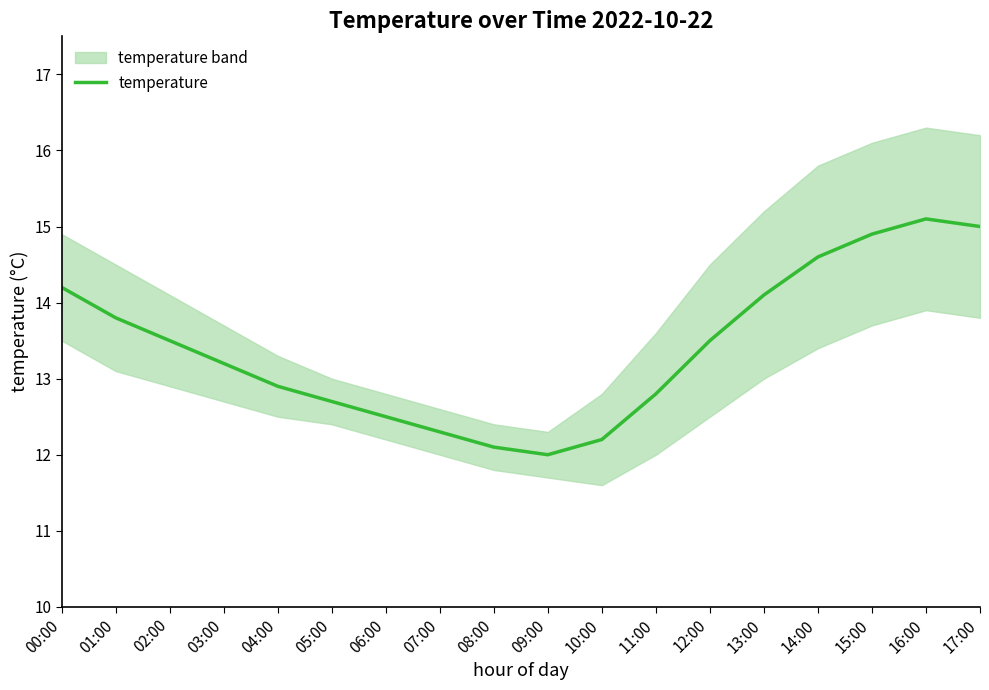

Rank the categories by value from lowest to highest.

09:00, 08:00, 10:00, 07:00, 06:00, 05:00, 11:00, 04:00, 03:00, 02:00, 12:00, 01:00, 13:00, 00:00, 14:00, 15:00, 17:00, 16:00